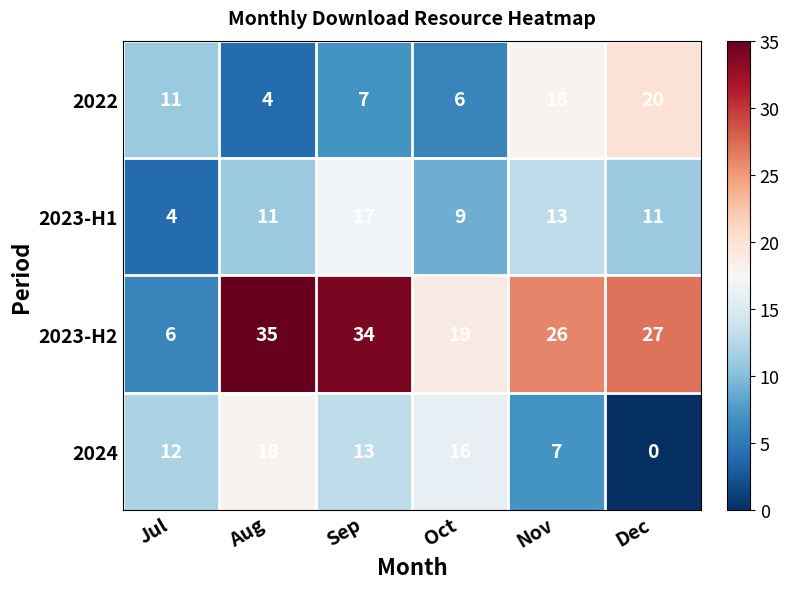

What is the maximum value for 2022?

20